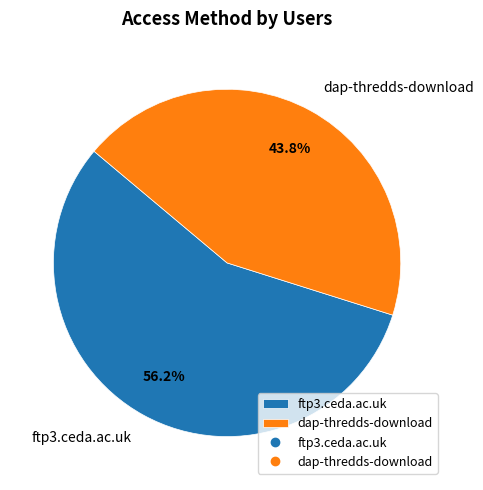

Between ftp3.ceda.ac.uk and dap-thredds-download, which is larger?

ftp3.ceda.ac.uk